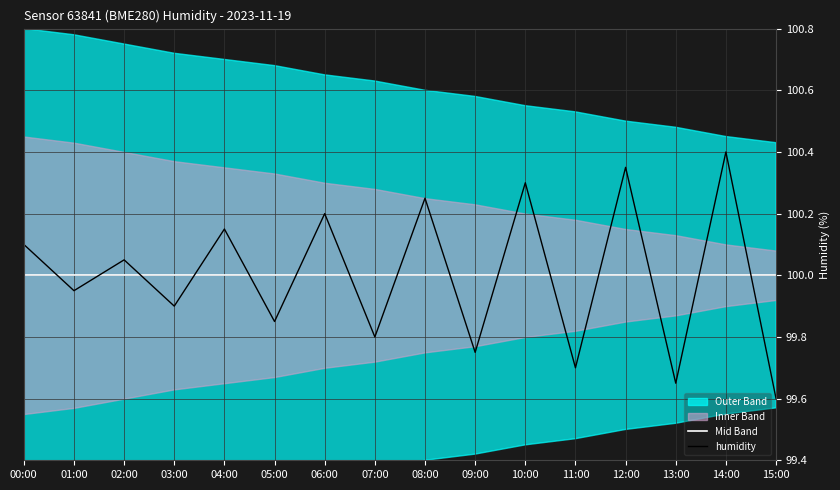

What position from the left is 11:00?

12